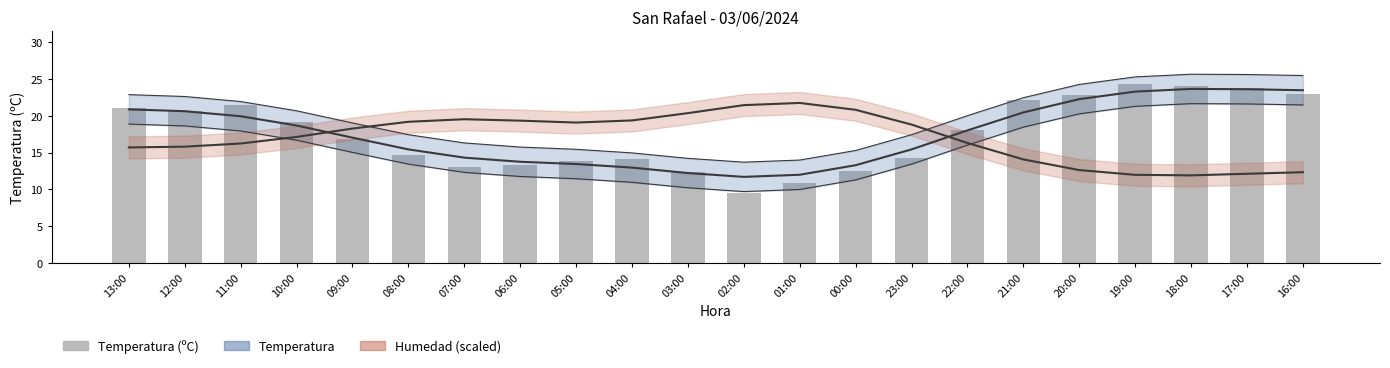

List the labels in order of value, smallest first.

02:00, 01:00, 03:00, 00:00, 07:00, 06:00, 05:00, 04:00, 23:00, 08:00, 09:00, 22:00, 10:00, 12:00, 13:00, 11:00, 21:00, 20:00, 16:00, 17:00, 18:00, 19:00